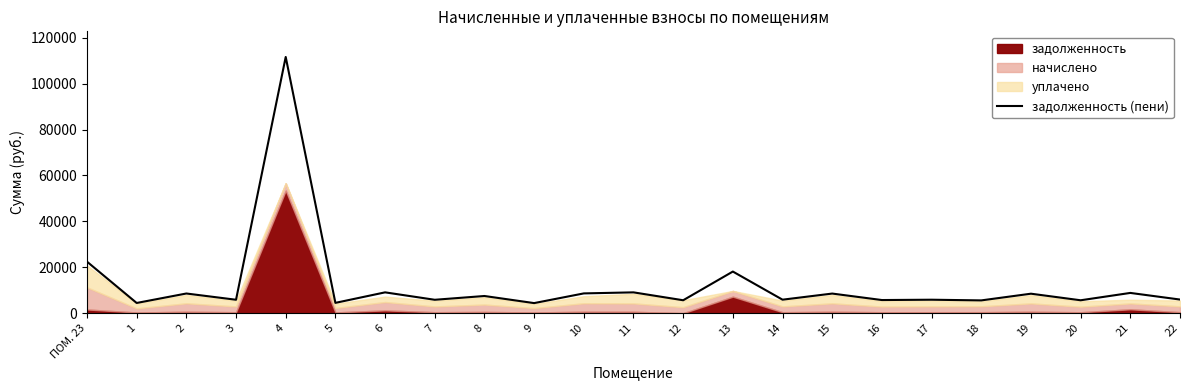

Which label corresponds to the smallest value in the chart?

9